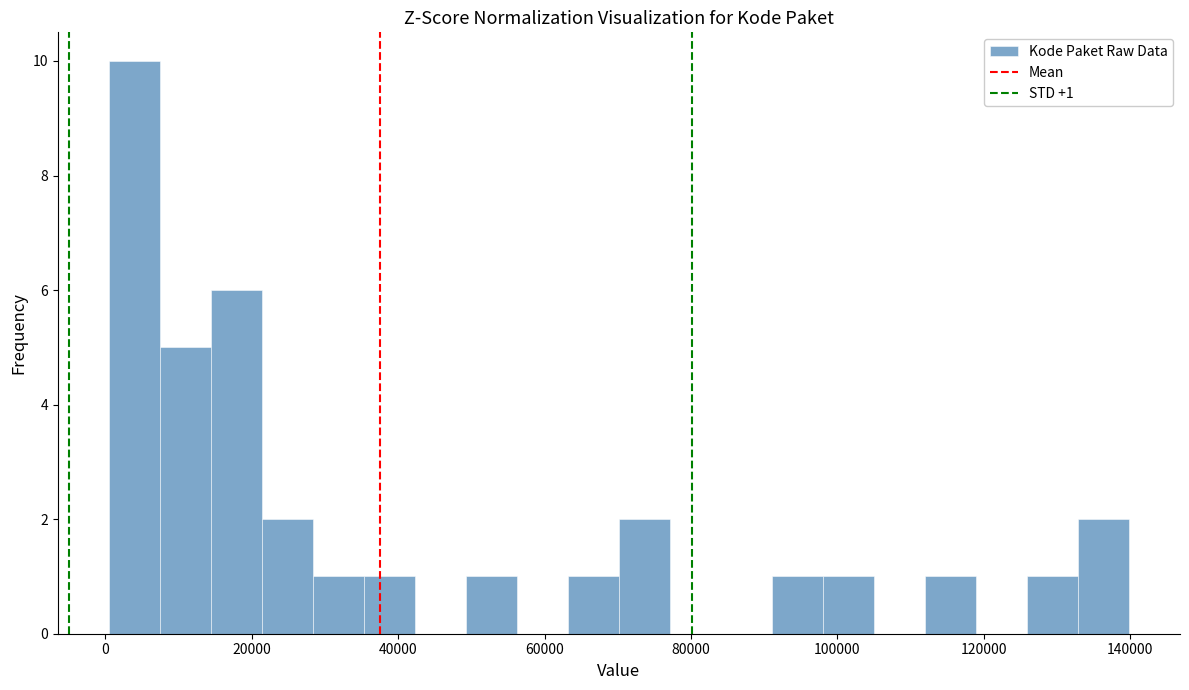

Around what value on the x-axis is the tallest bar? Give the approximate position of its centre, as read against the axis.

4000